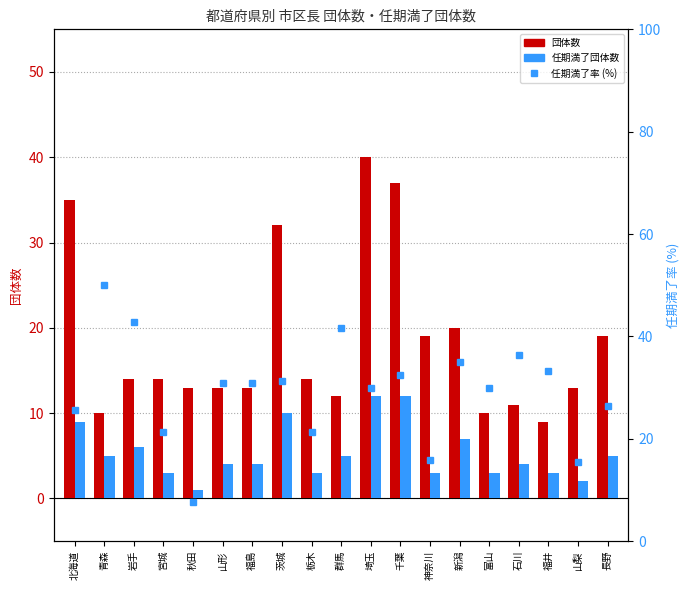

What is the approximate value of 団体数 at 山形?

13.0